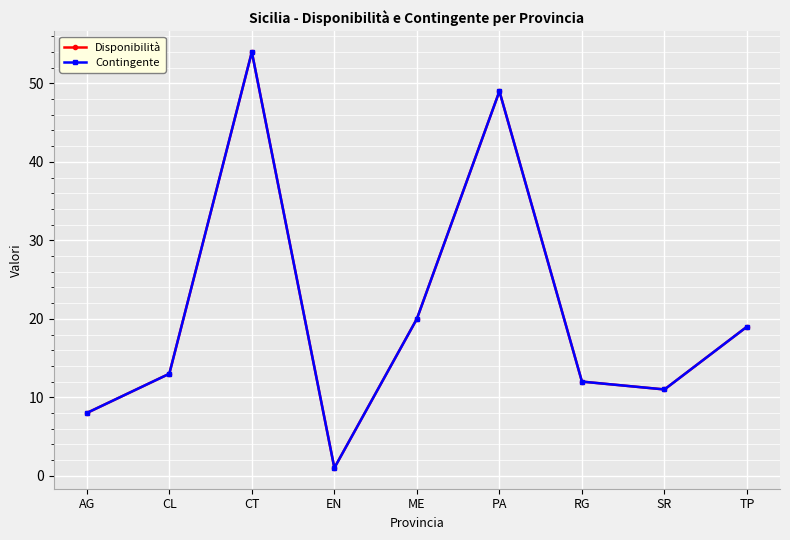

Is this an area chart (filled region under the line)?

No